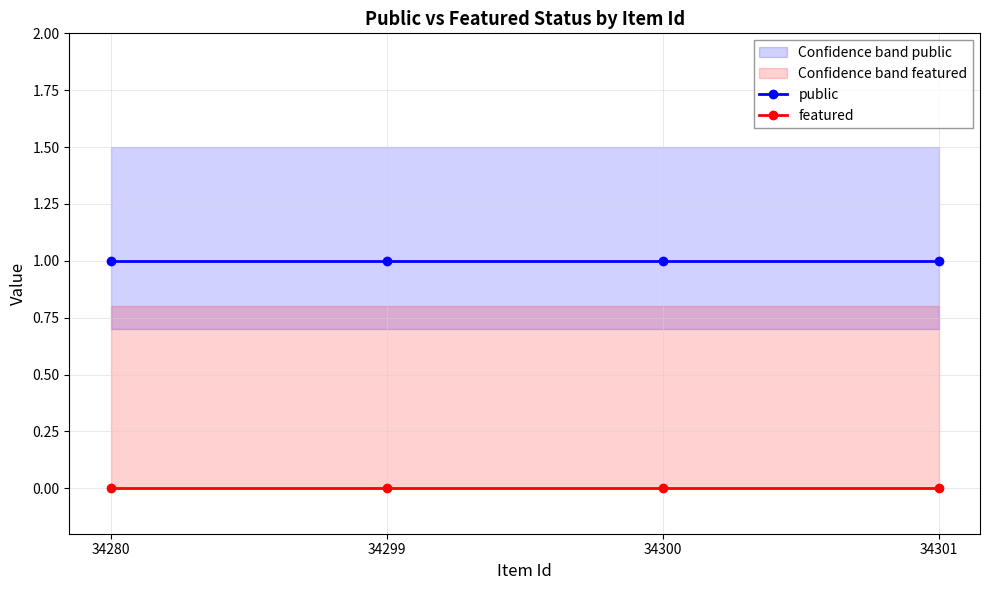

Rank the series by their average value, from lowest to highest.

featured, public